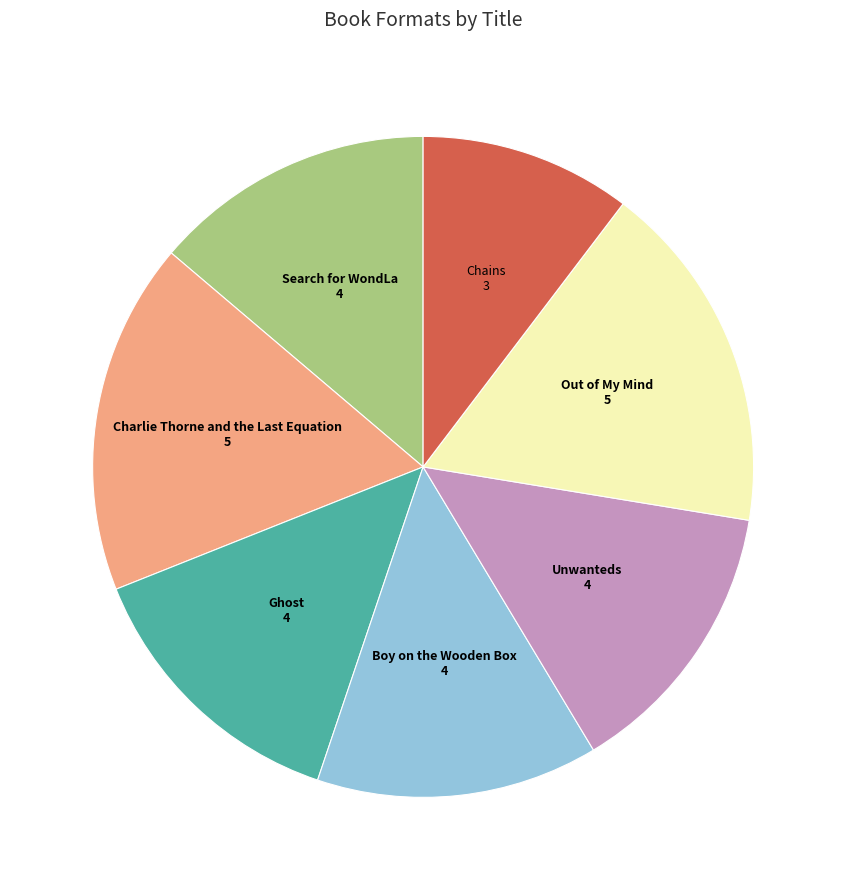

Between Out of My Mind and Chains, which is larger?

Out of My Mind